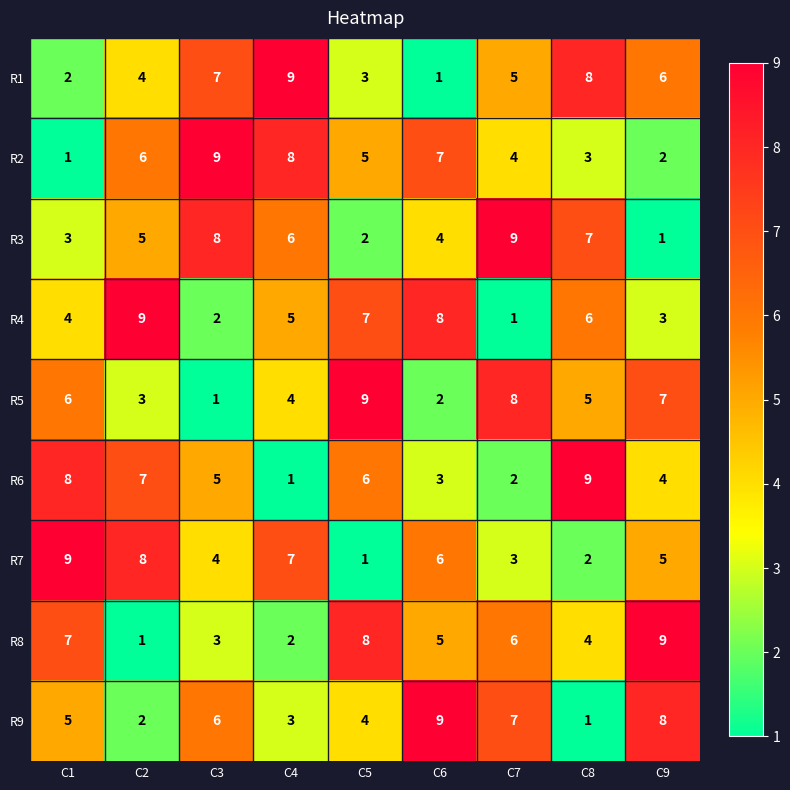

What is the average value of the R1 series?

5